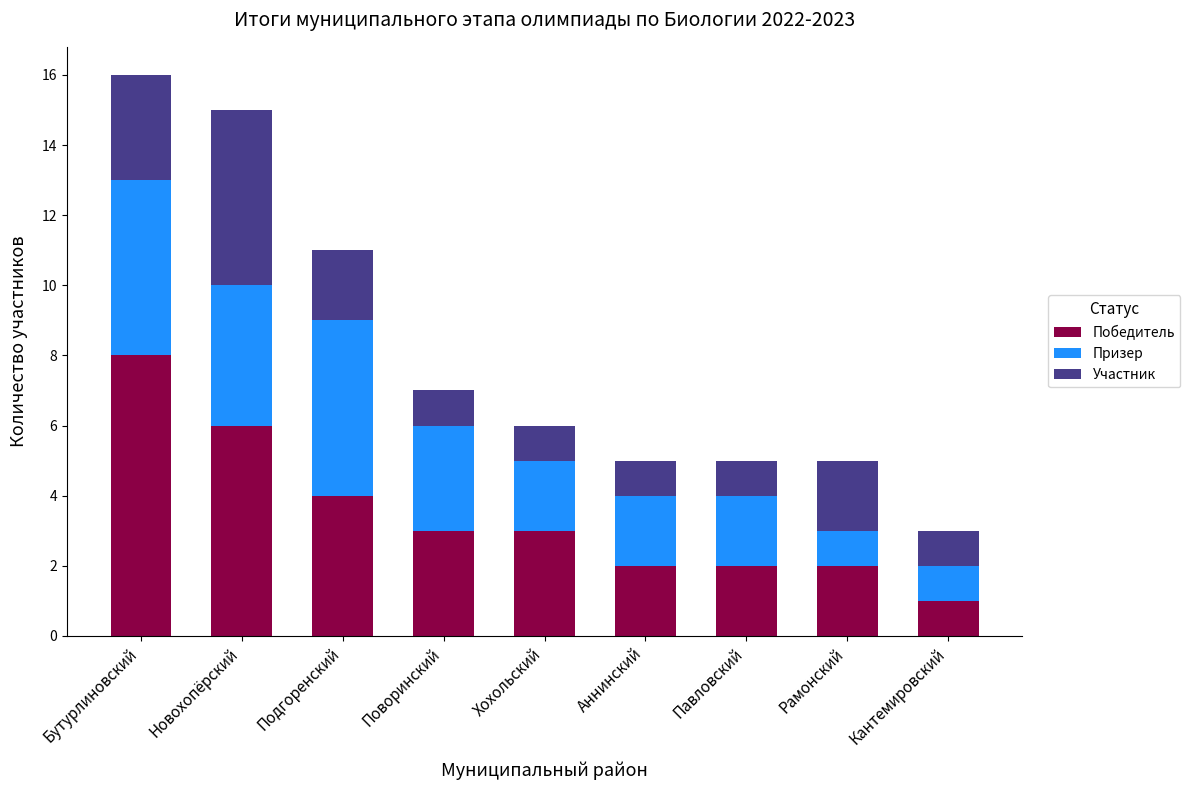

Are the bars grouped side by side (vs. stacked)?

No